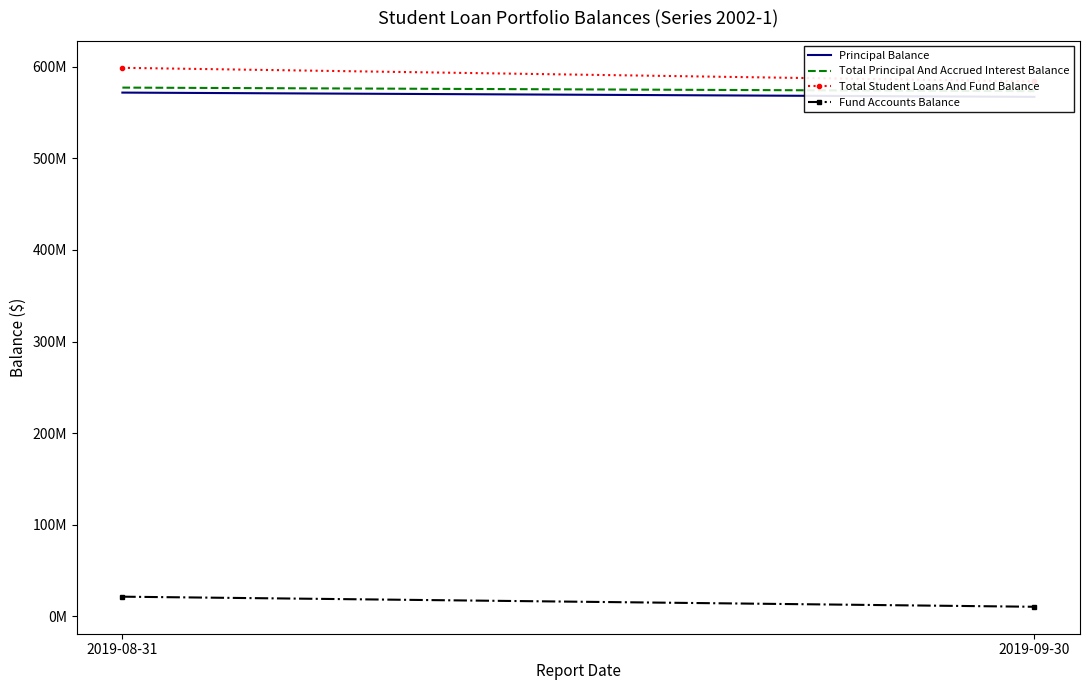

Is it true that Total Student Loans And Fund Balance equals 598662145.7 at 2019-08-31?

True